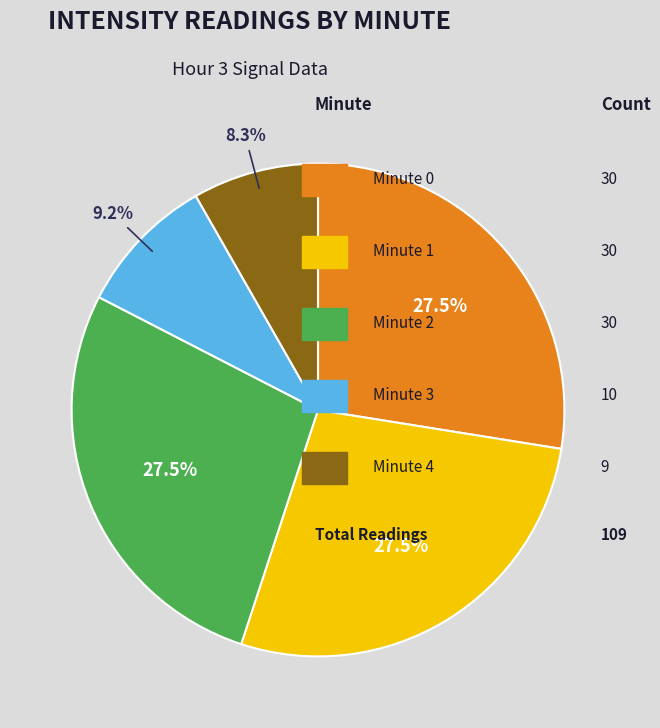

How many segments does this pie chart have?

5